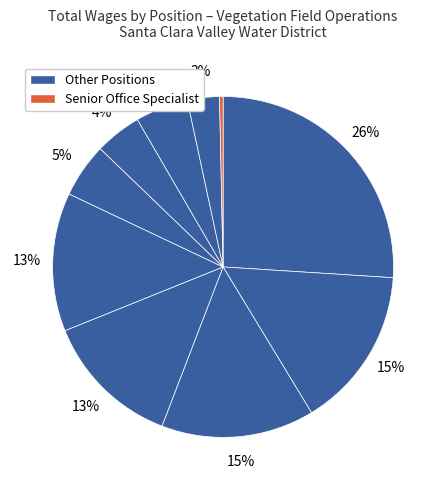

To the nearest percent, what is the difference between the largest and smallest slice percentages?

26%